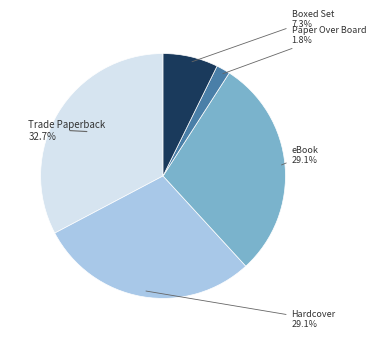

To the nearest percent, what is the combined percentage of Trade Paperback and Boxed Set?

40%